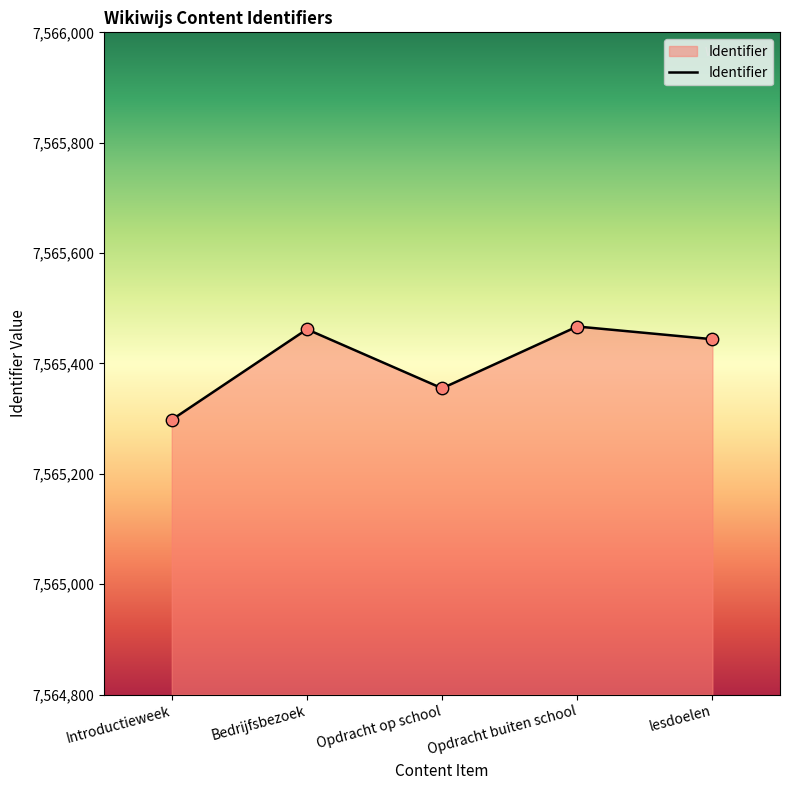

Between Opdracht op school and Bedrijfsbezoek, which is larger?

Bedrijfsbezoek